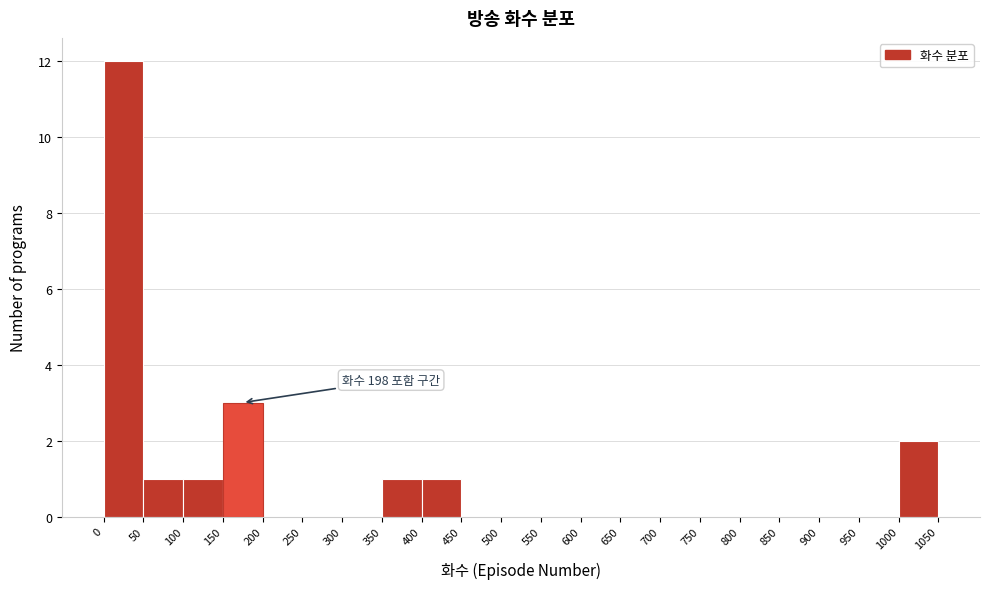

Over which range of the x-axis is the bar tallest?

0 to 50